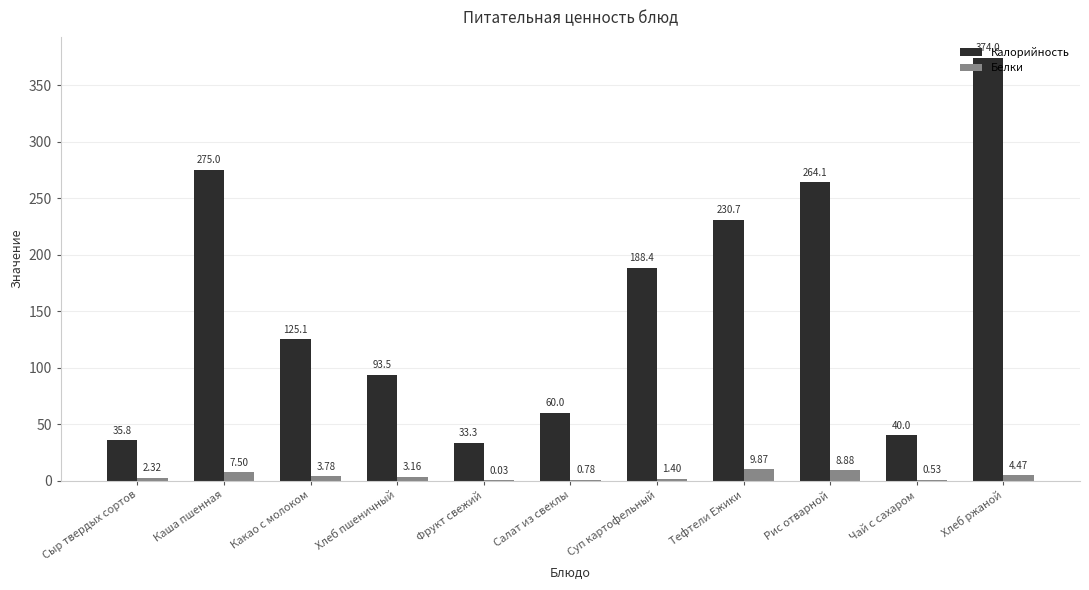

What is the sum of all Калорийность values?

1719.9